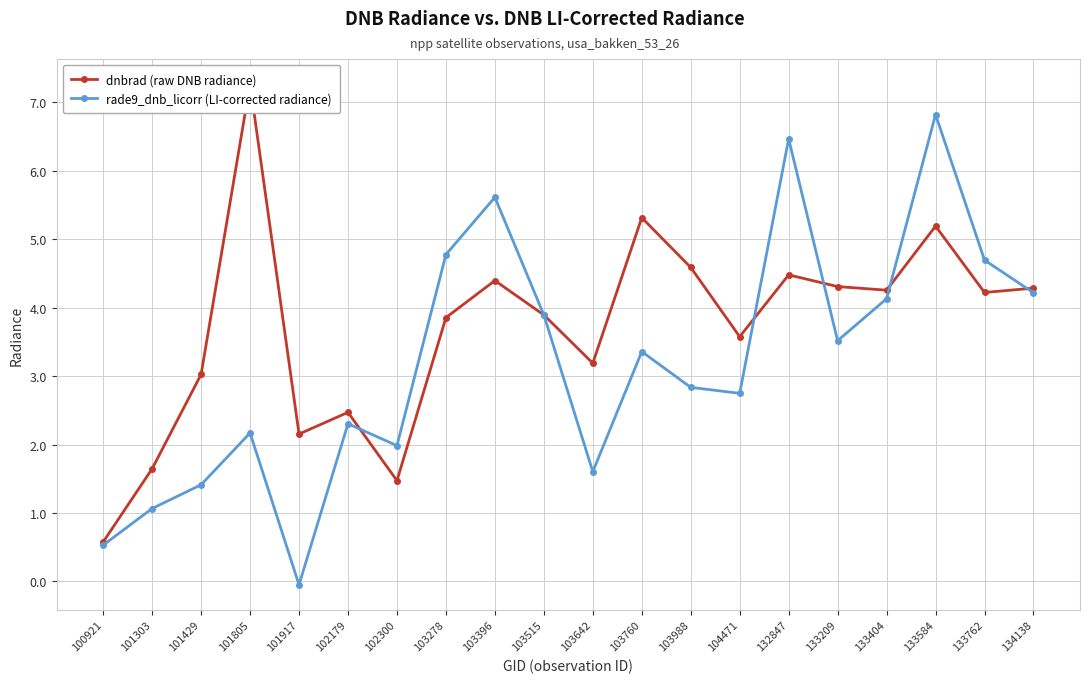

True or false: dnbrad (raw DNB radiance) and rade9_dnb_licorr (LI-corrected radiance) intersect in this chart.

True